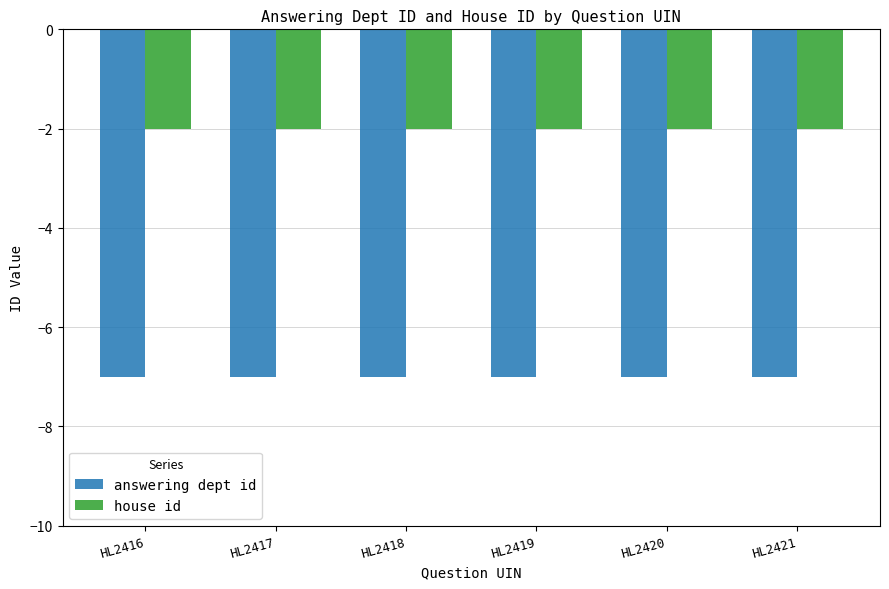

What is the spread (max minus min) of values at HL2417?

5